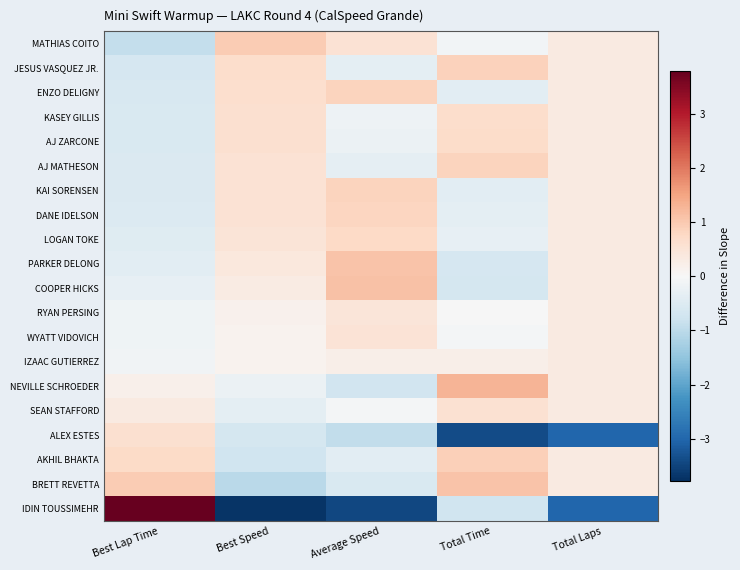

Which series changed the most between Total Time and Total Laps?

IDIN TOUSSIMEHR